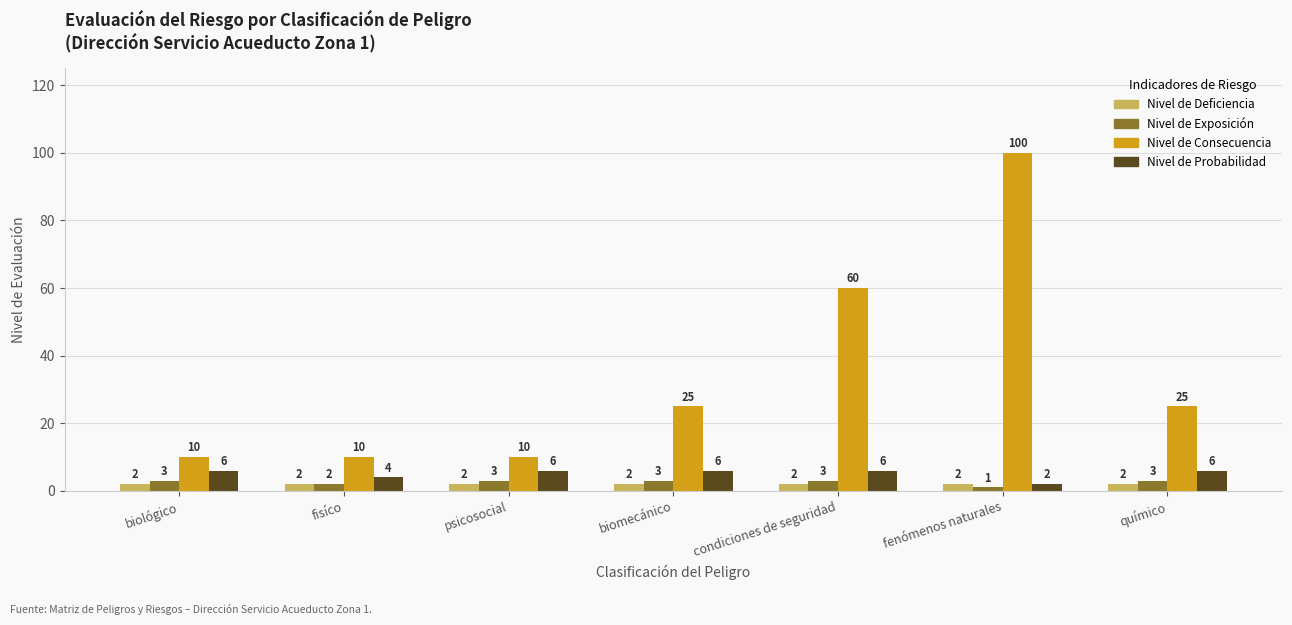

Reading right to left, list all the values displayed in this chart.

Nivel de Deficiencia: 2	2	2	2	2	2	2
Nivel de Exposición: 3	1	3	3	3	2	3
Nivel de Consecuencia: 25	100	60	25	10	10	10
Nivel de Probabilidad: 6	2	6	6	6	4	6